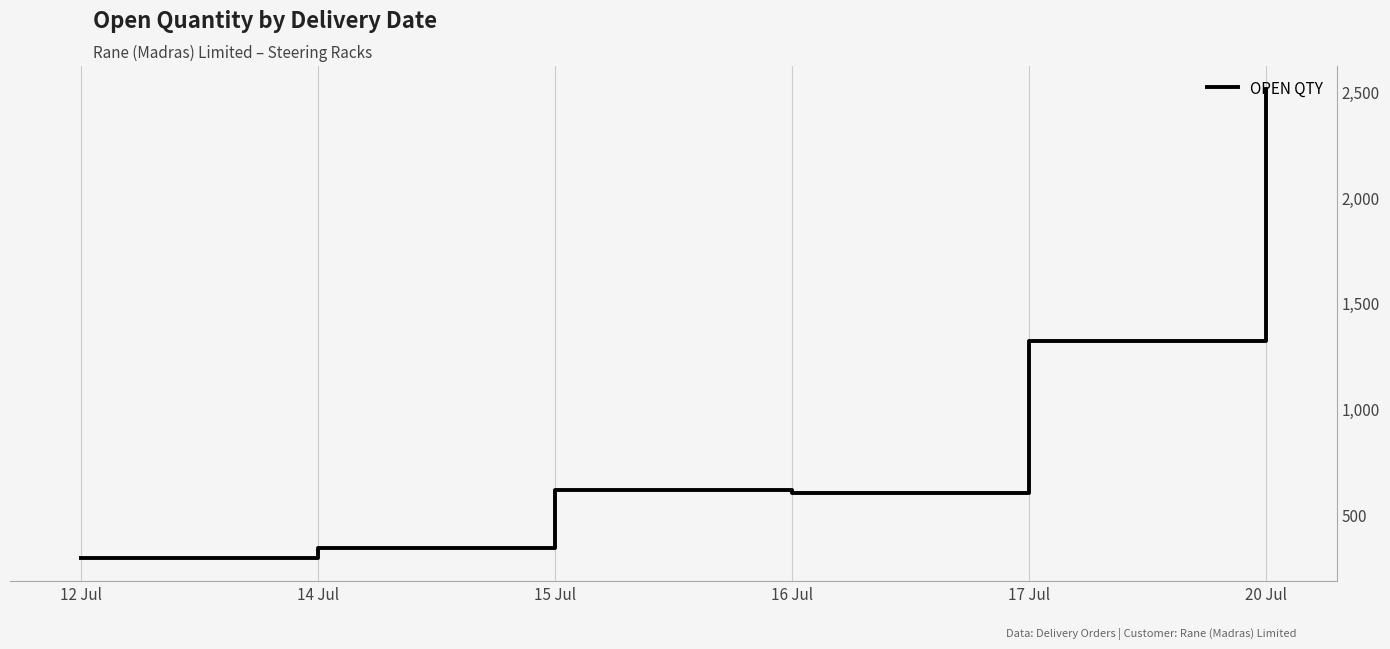

The value at 20 Jul is 3486. True or false?

False